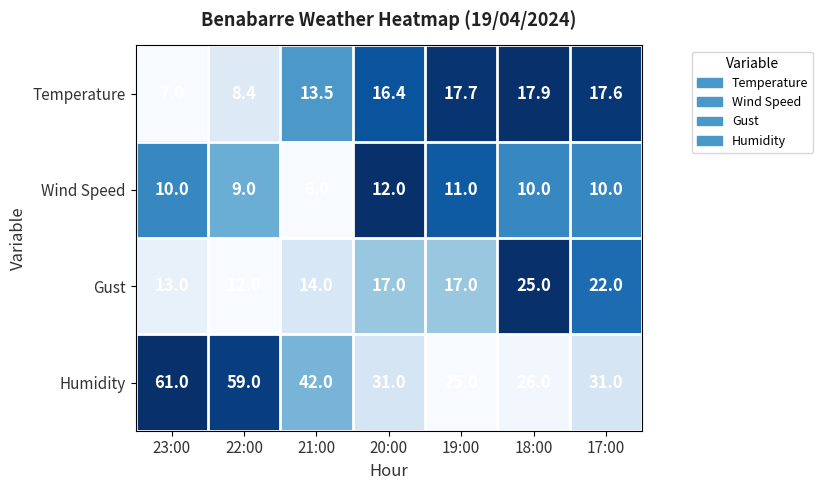

Reading left to right, what are all the values shown in this chart?

Temperature: 23:00=7.0	22:00=8.4	21:00=13.5	20:00=16.4	19:00=17.7	18:00=17.9	17:00=17.6
Wind Speed: 23:00=10.0	22:00=9.0	21:00=6.0	20:00=12.0	19:00=11.0	18:00=10.0	17:00=10.0
Gust: 23:00=13.0	22:00=12.0	21:00=14.0	20:00=17.0	19:00=17.0	18:00=25.0	17:00=22.0
Humidity: 23:00=61.0	22:00=59.0	21:00=42.0	20:00=31.0	19:00=25.0	18:00=26.0	17:00=31.0